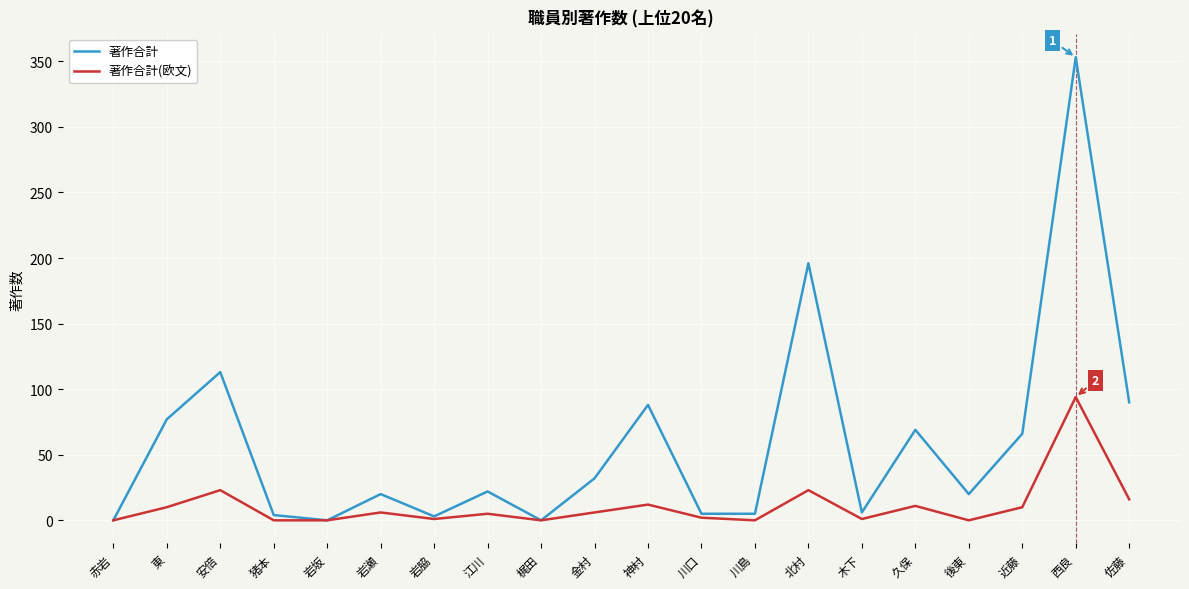

What position from the left is 西良?

19